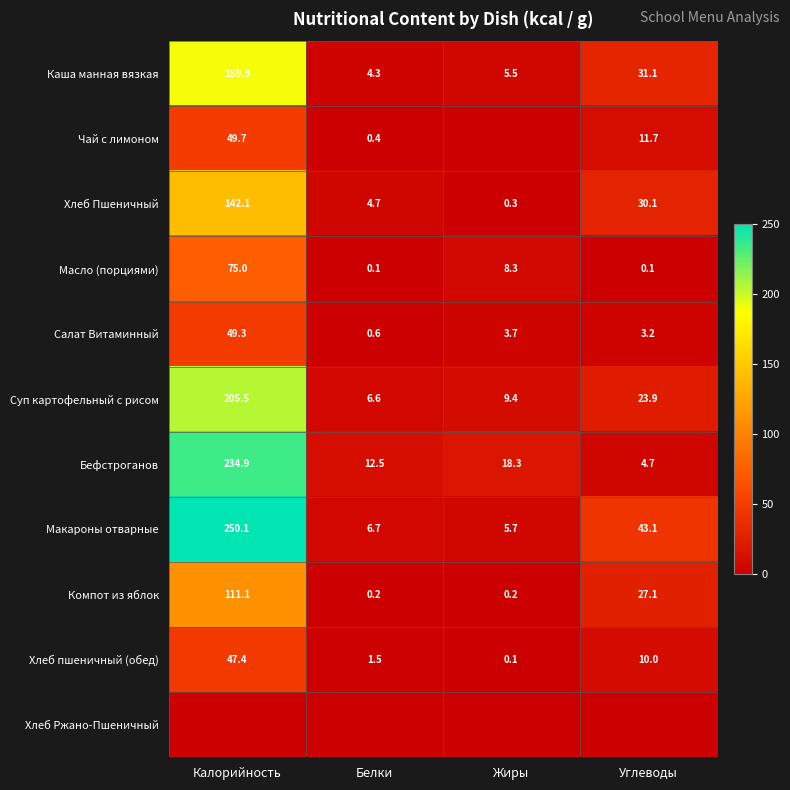

Which label corresponds to the largest value in the chart?

Калорийность